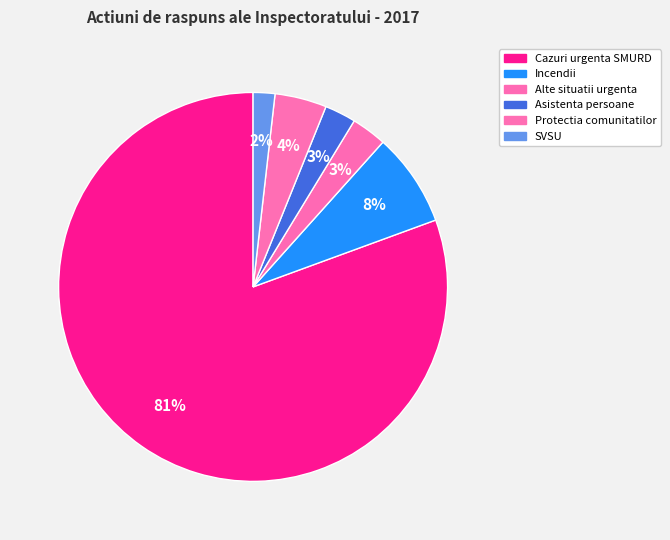

To the nearest percent, what is the difference between the largest and smallest slice percentages?

79%